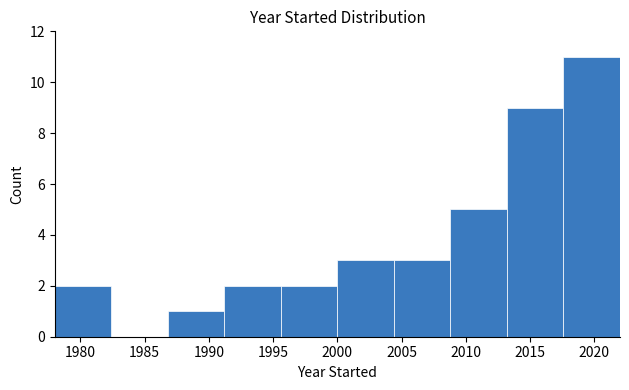

Which range on the x-axis has the tallest bar?

2017.6 to 2022.0